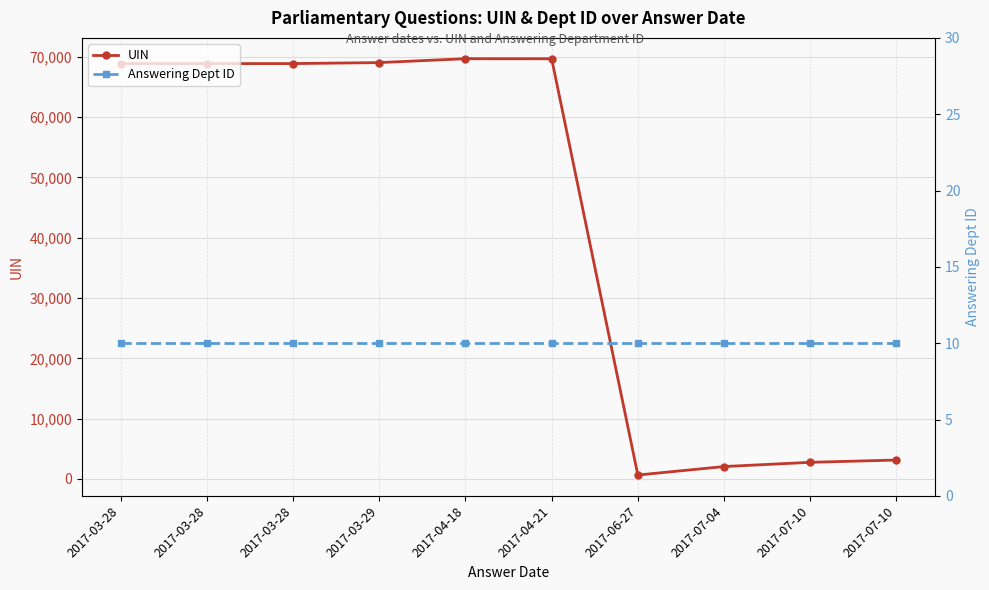

Rank the series by their maximum value, from highest to lowest.

UIN, Answering Dept ID